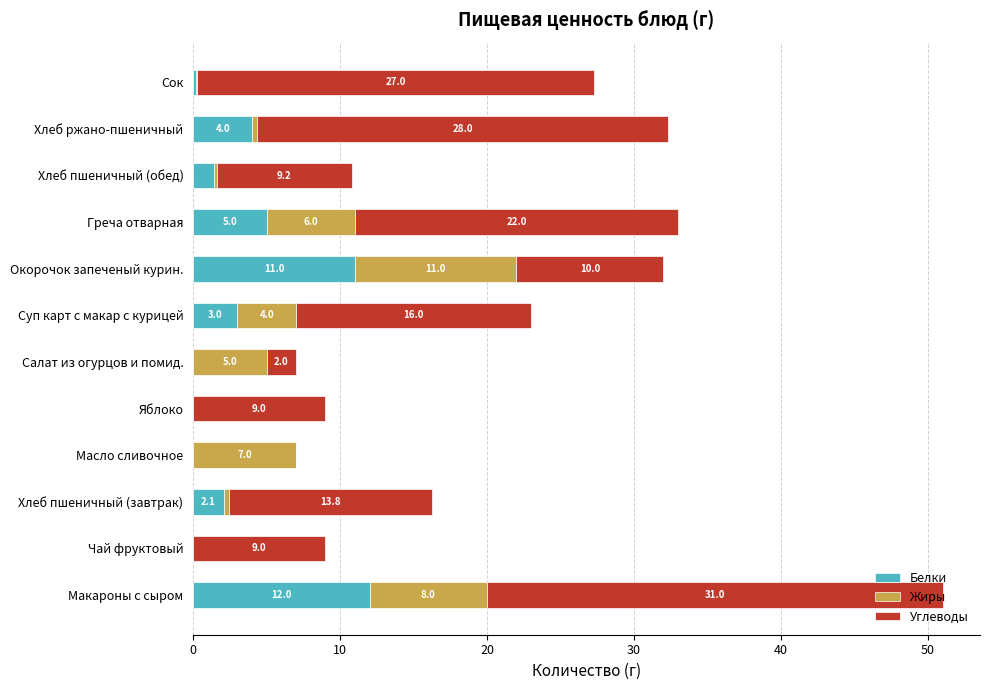

Read the Белки value at Макароны с сыром.

12.0